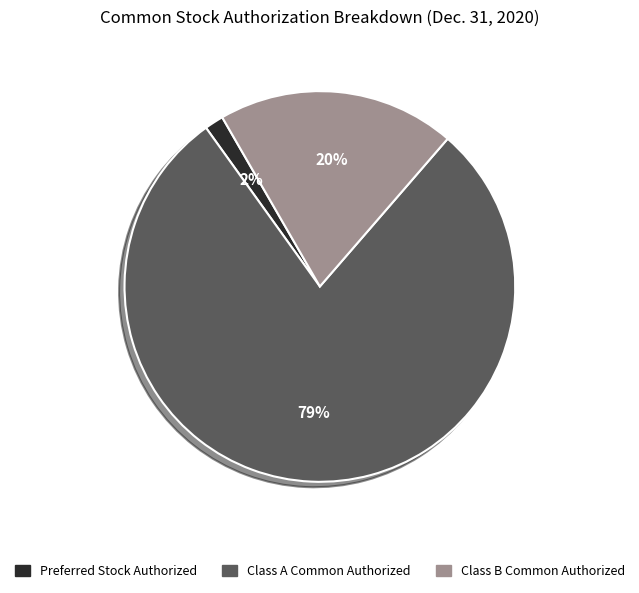

Is there a majority slice in this chart?

Yes